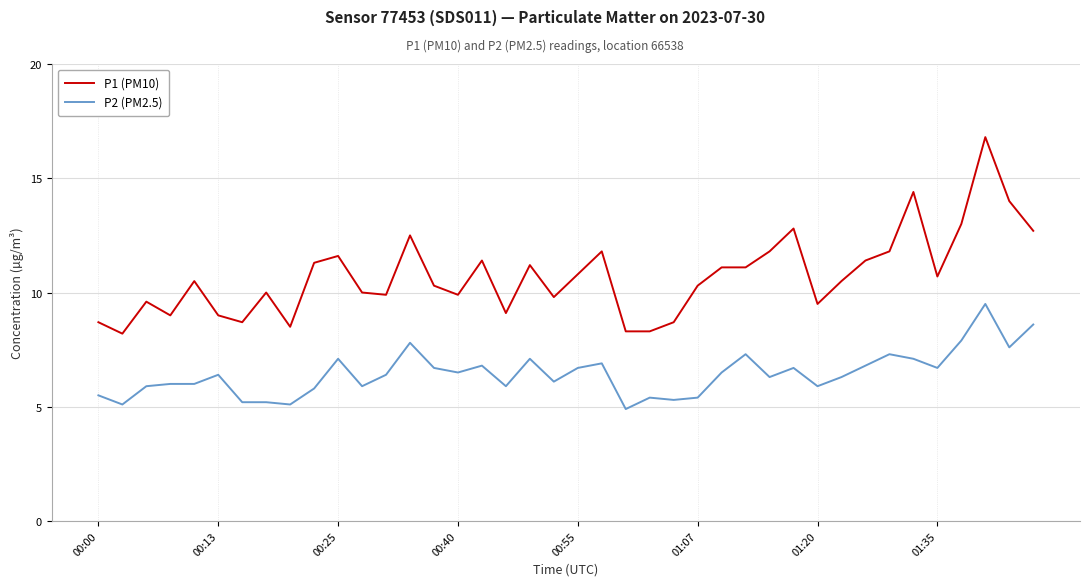

Which series has the largest range (max minus min)?

P1 (PM10)